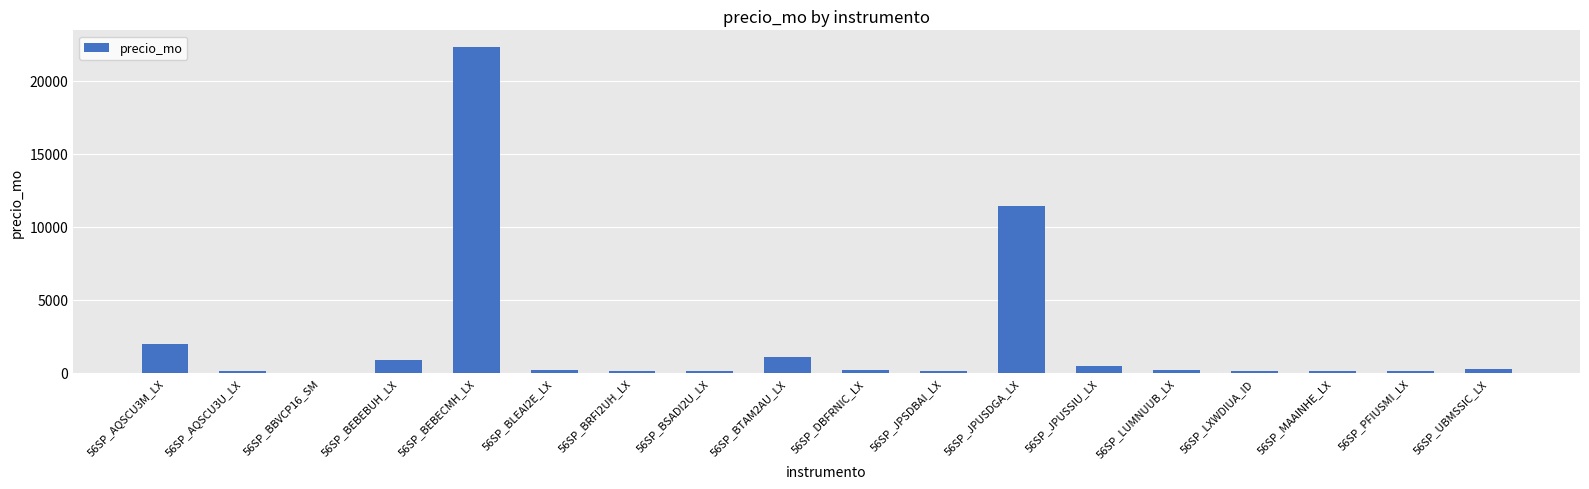

Which label corresponds to the largest value in the chart?

56SP_BEBECMH_LX